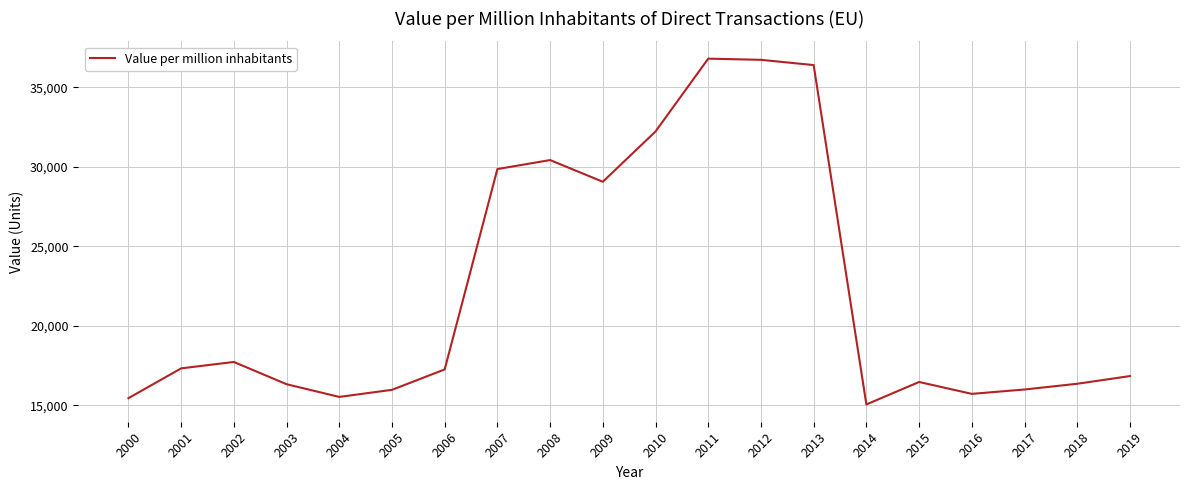

What is the maximum value shown in the chart?

36800.5